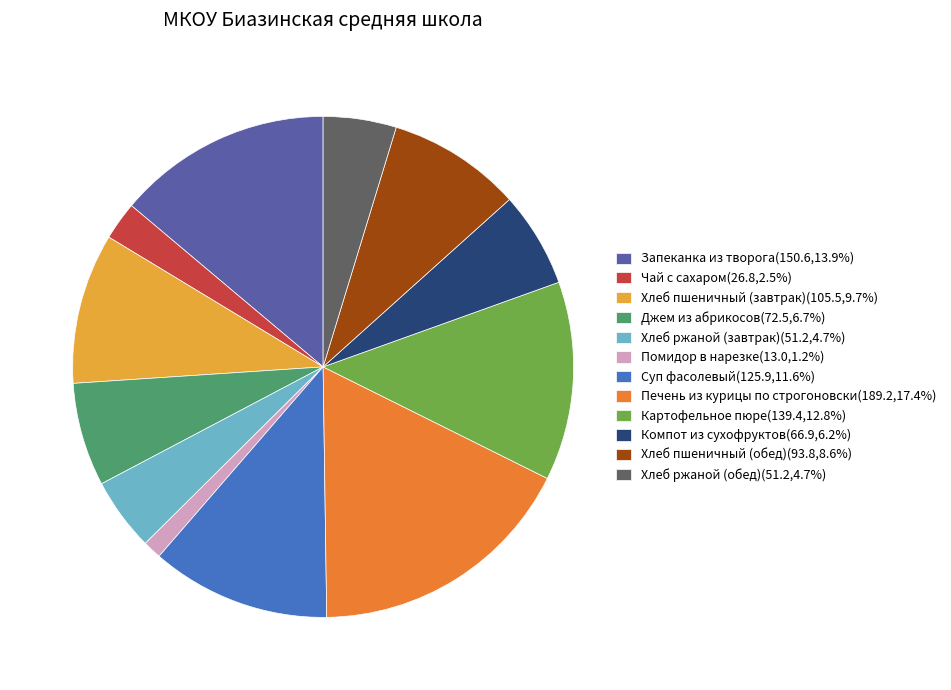

Do Хлеб пшеничный (завтрак)(105.5,9.7%) and Хлеб ржаной (обед)(51.2,4.7%) together represent more than half of the pie?

No